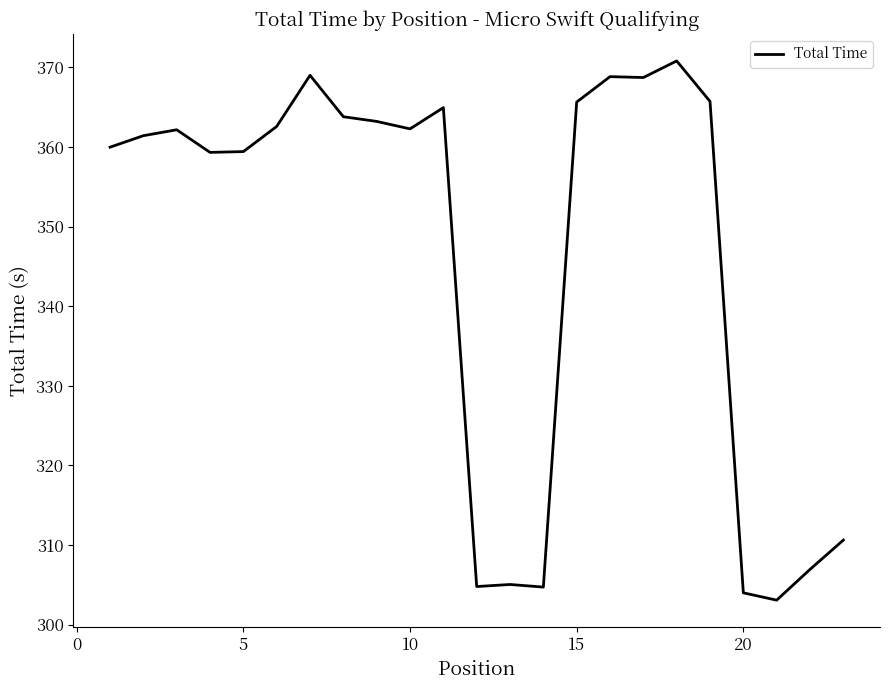

What is the smallest value displayed?

303.1